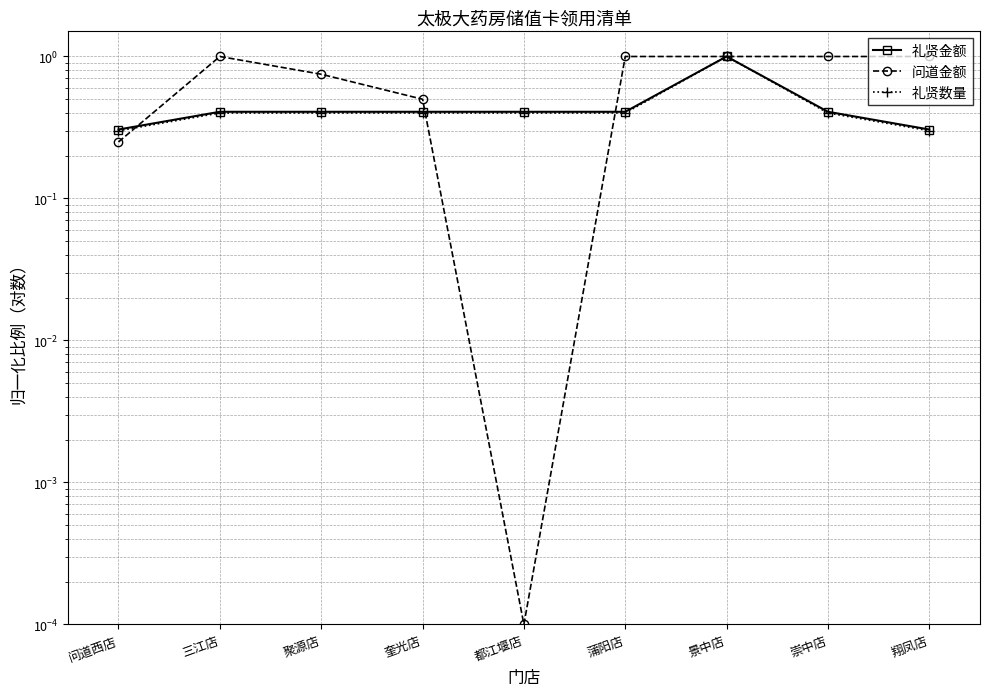

What is the label of the 9th point from the right?

问道西店